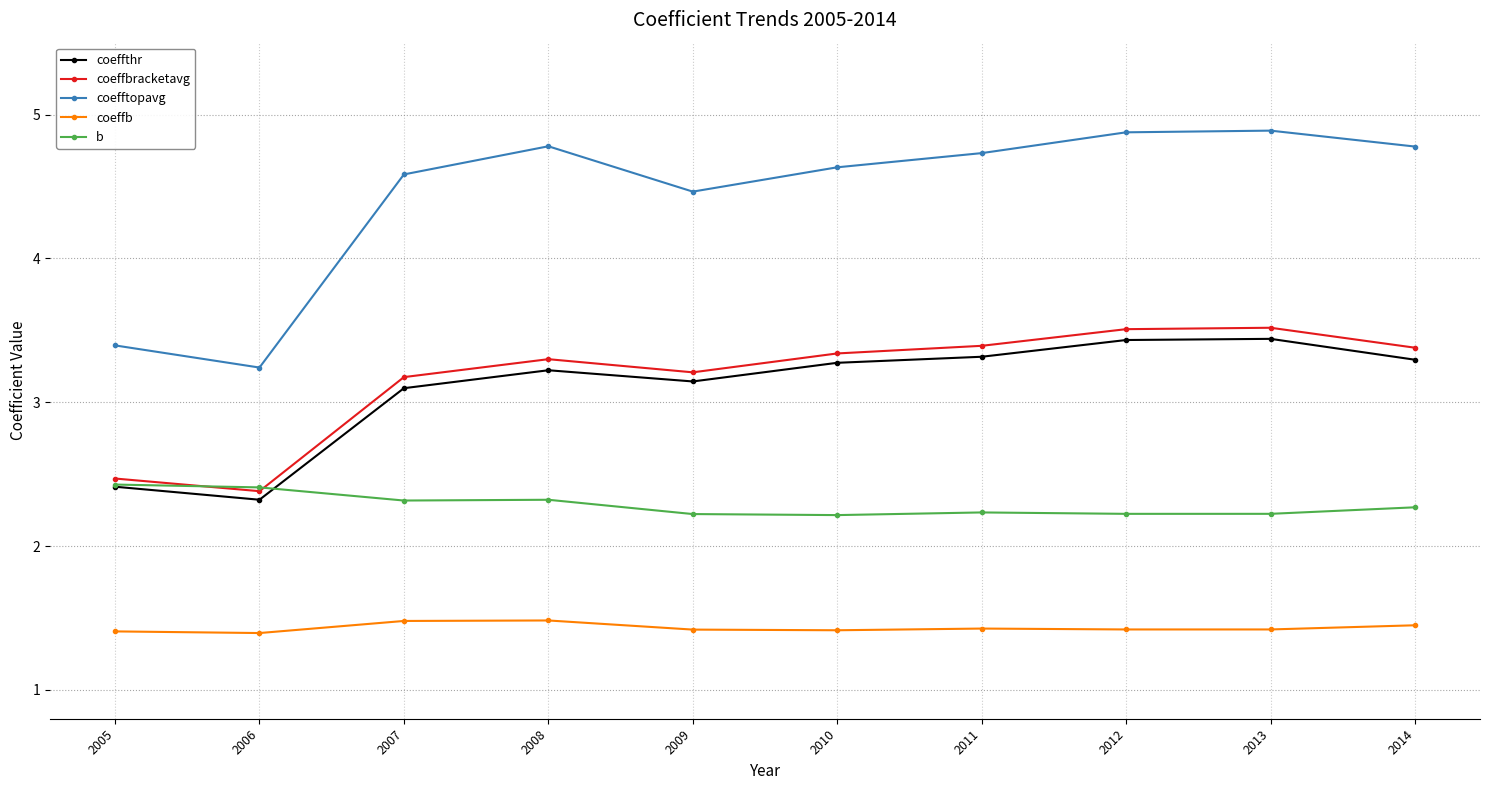

At which category does coefftopavg reach its first local peak?

2008